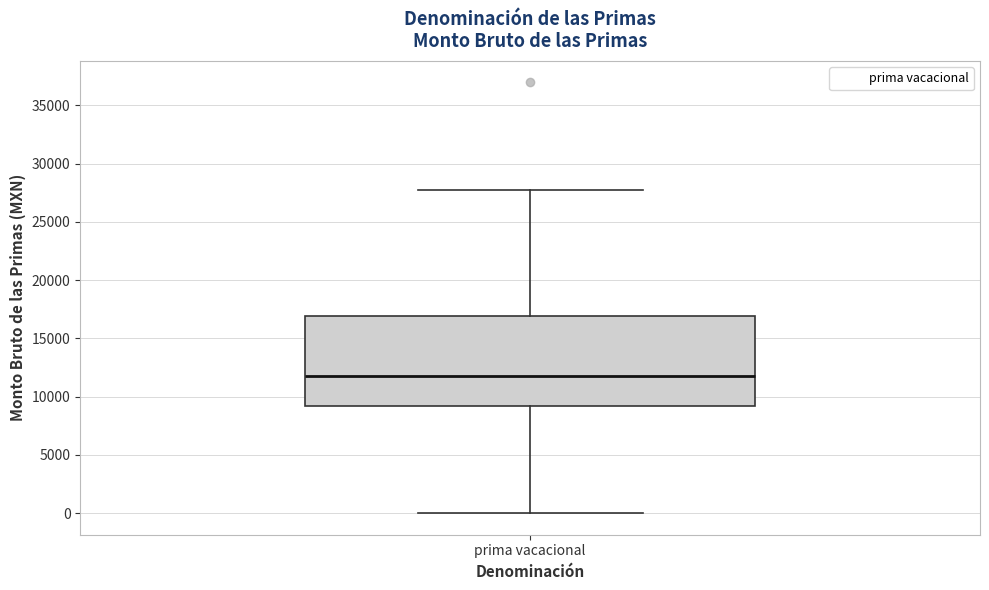

Transcribe this box plot: give where the median line is, the range the box spans, and where the two whiskers end, as read against the y-axis. The values are not printed on the chart, so give them approximately, as read against the axis.

median 12000, box 9000 to 17000, whiskers 0 to 27500